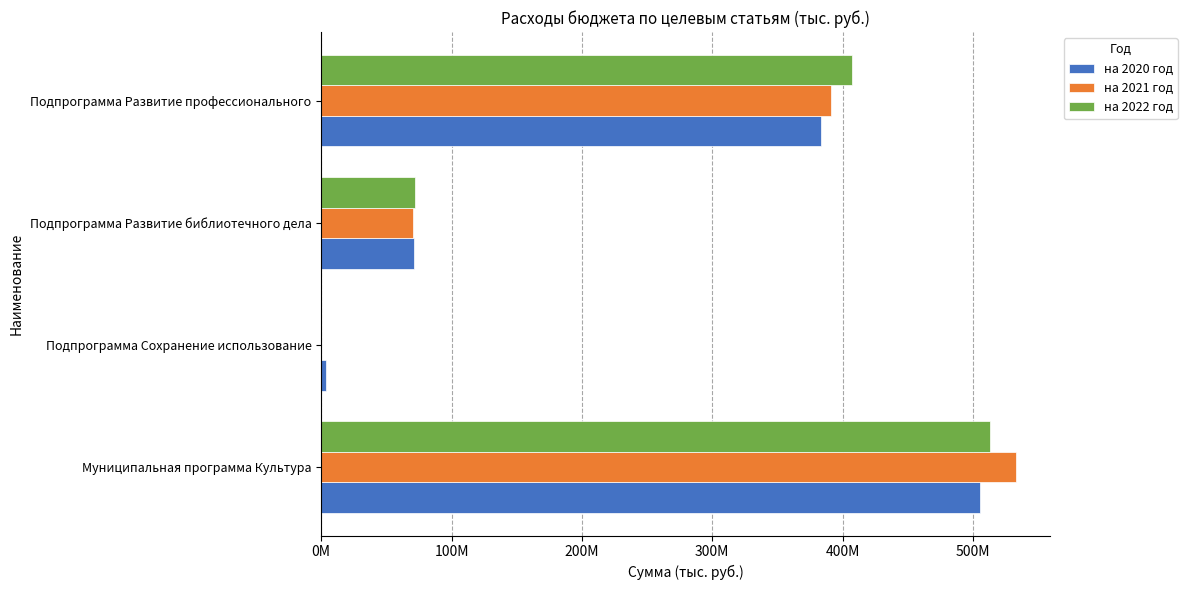

Reading left to right, extract all data points from this chart.

на 2020 год: 505339170.1	3960000.0	71291800.0	383563250.1
на 2021 год: 532758260.0	0.0	70282000.0	391224400.0
на 2022 год: 513007990.0	0.0	72025300.0	406917360.0